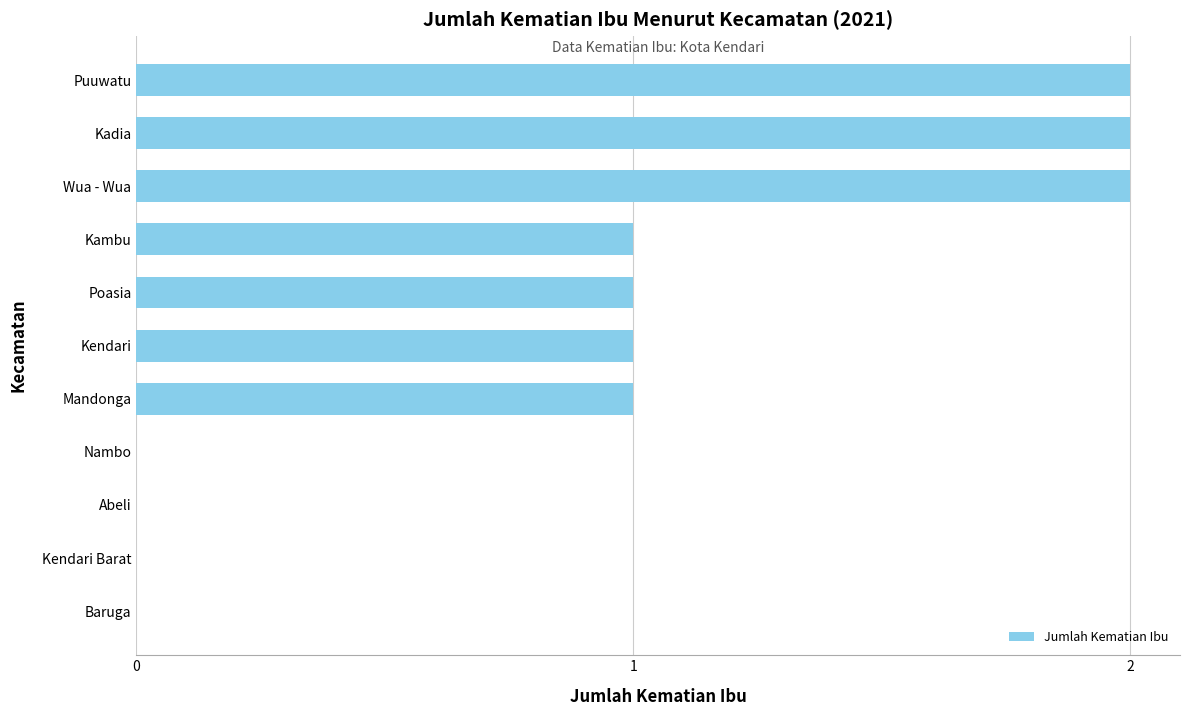

The value at Nambo is 0. True or false?

True